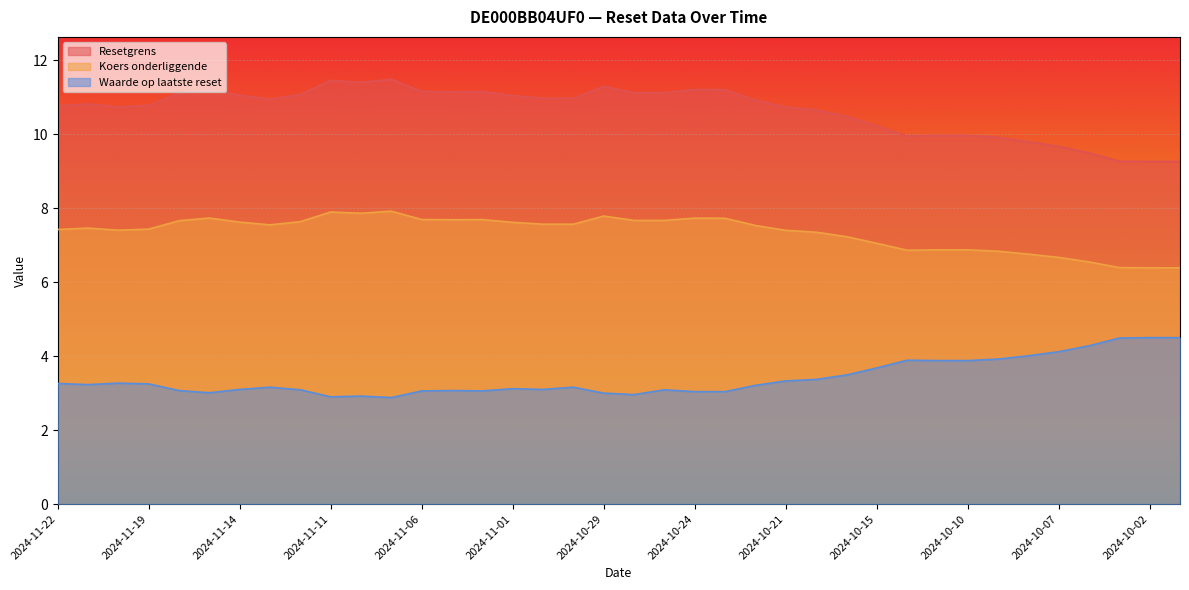

Reading left to right, transcribe all the data shown in this chart.

Resetgrens: 2024-11-22=10.8	2024-11-21=10.8	2024-11-20=10.7	2024-11-19=10.8	2024-11-18=11.1	2024-11-15=11.2	2024-11-14=11.1	2024-11-13=10.9	2024-11-12=11.1	2024-11-11=11.5	2024-11-08=11.4	2024-11-07=11.5	2024-11-06=11.2	2024-11-05=11.1	2024-11-04=11.2	2024-11-01=11.0	2024-10-31=11.0	2024-10-30=11.0	2024-10-29=11.3	2024-10-28=11.1	2024-10-25=11.1	2024-10-24=11.2	2024-10-23=11.2	2024-10-22=10.9	2024-10-21=10.7	2024-10-18=10.7	2024-10-16=10.5	2024-10-15=10.2	2024-10-14=10.0	2024-10-11=10.0	2024-10-10=10.0	2024-10-09=9.9	2024-10-08=9.8	2024-10-07=9.7	2024-10-04=9.5	2024-10-03=9.3	2024-10-02=9.3	2024-10-01=9.3
Koers onderliggende: 2024-11-22=7.4	2024-11-21=7.5	2024-11-20=7.4	2024-11-19=7.4	2024-11-18=7.7	2024-11-15=7.7	2024-11-14=7.6	2024-11-13=7.5	2024-11-12=7.6	2024-11-11=7.9	2024-11-08=7.9	2024-11-07=7.9	2024-11-06=7.7	2024-11-05=7.7	2024-11-04=7.7	2024-11-01=7.6	2024-10-31=7.6	2024-10-30=7.6	2024-10-29=7.8	2024-10-28=7.7	2024-10-25=7.7	2024-10-24=7.7	2024-10-23=7.7	2024-10-22=7.5	2024-10-21=7.4	2024-10-18=7.4	2024-10-16=7.2	2024-10-15=7.1	2024-10-14=6.9	2024-10-11=6.9	2024-10-10=6.9	2024-10-09=6.8	2024-10-08=6.8	2024-10-07=6.7	2024-10-04=6.5	2024-10-03=6.4	2024-10-02=6.4	2024-10-01=6.4
Waarde op laatste reset: 2024-11-22=3.3	2024-11-21=3.2	2024-11-20=3.3	2024-11-19=3.2	2024-11-18=3.1	2024-11-15=3.0	2024-11-14=3.1	2024-11-13=3.2	2024-11-12=3.1	2024-11-11=2.9	2024-11-08=2.9	2024-11-07=2.9	2024-11-06=3.1	2024-11-05=3.1	2024-11-04=3.1	2024-11-01=3.1	2024-10-31=3.1	2024-10-30=3.2	2024-10-29=3.0	2024-10-28=3.0	2024-10-25=3.1	2024-10-24=3.0	2024-10-23=3.0	2024-10-22=3.2	2024-10-21=3.3	2024-10-18=3.4	2024-10-16=3.5	2024-10-15=3.7	2024-10-14=3.9	2024-10-11=3.9	2024-10-10=3.9	2024-10-09=3.9	2024-10-08=4.0	2024-10-07=4.1	2024-10-04=4.3	2024-10-03=4.5	2024-10-02=4.5	2024-10-01=4.5